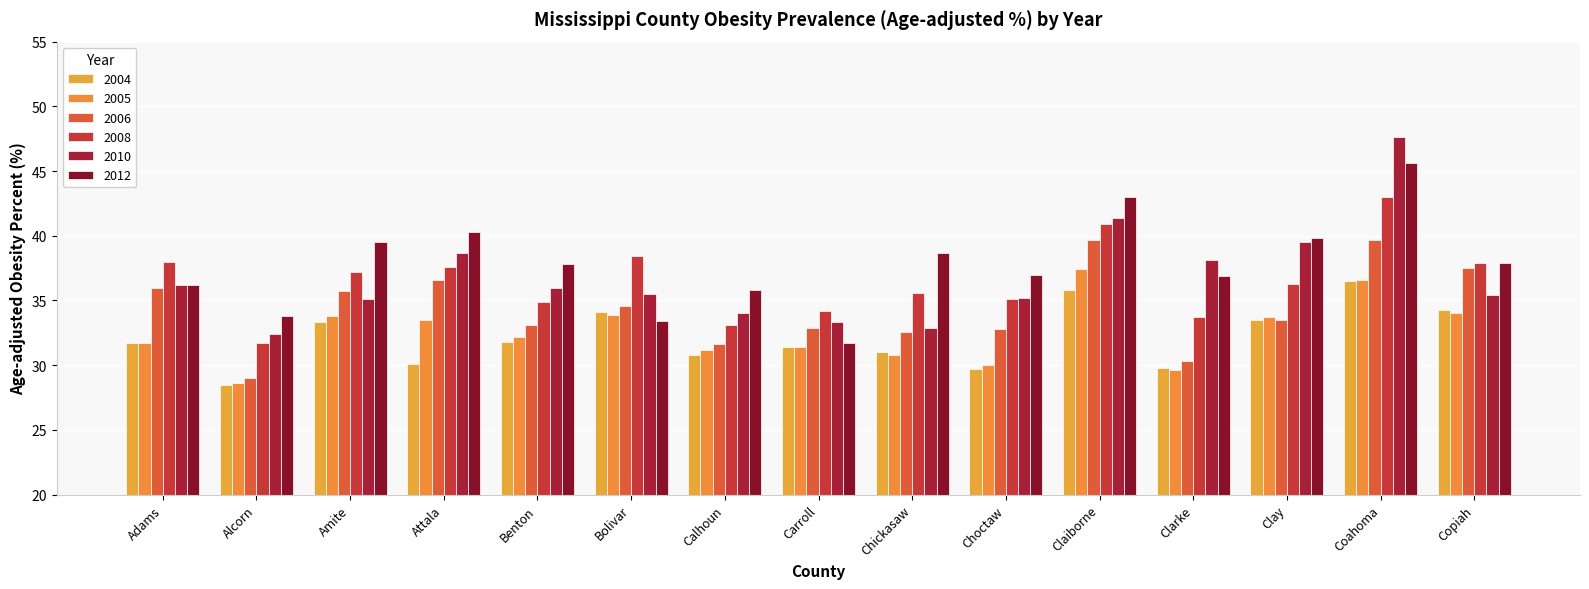

What are all the series names shown in the legend?

2004, 2005, 2006, 2008, 2010, 2012